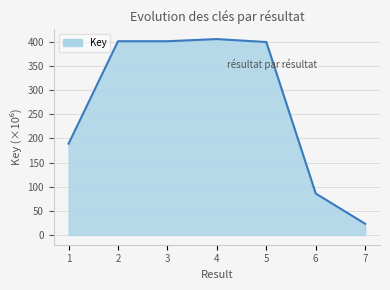

Is it true that the value at 7 is 23.1?

True